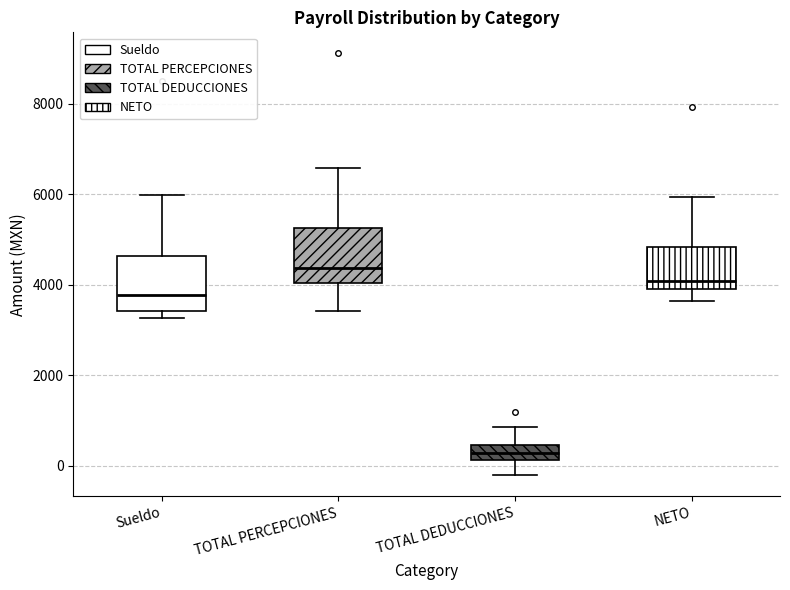

Reading left to right, read every box against the y-axis: the position of its median line, the range the box covers, and the ends of its whiskers. The values are not printed on the chart, so give them approximately, as read against the axis.

Sueldo: median 3800, box 3400 to 4600, whiskers 3200 to 6000
TOTAL PERCEPCIONES: median 4400, box 4000 to 5200, whiskers 3400 to 6600
TOTAL DEDUCCIONES: median 200 (inside the box), box 200 to 400, whiskers -200 to 800
NETO: median 4000 (just above the box's lower edge), box 4000 to 4800, whiskers 3600 to 6000